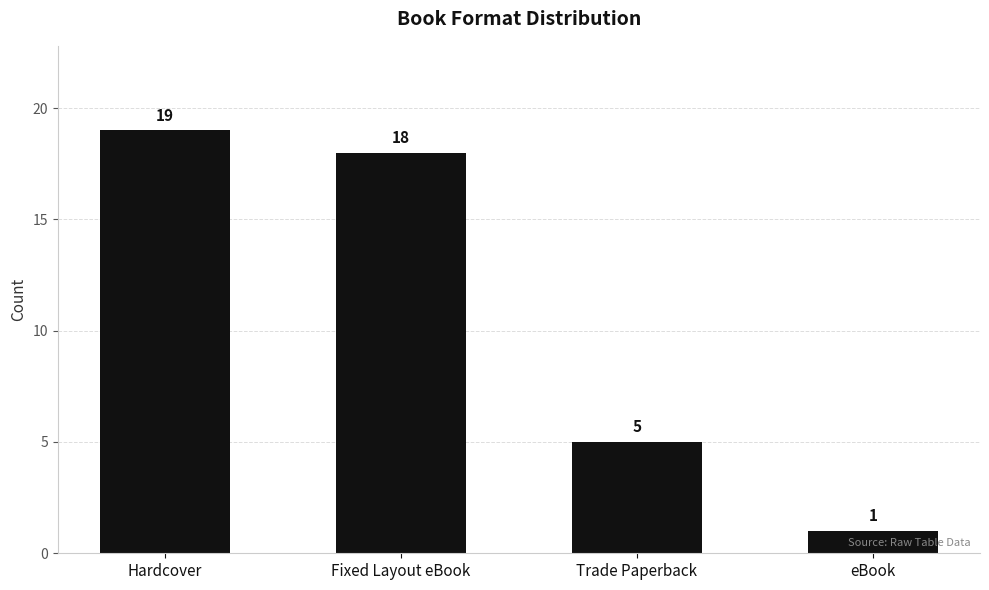

Reading left to right, extract all data points from this chart.

Hardcover=19	Fixed Layout eBook=18	Trade Paperback=5	eBook=1